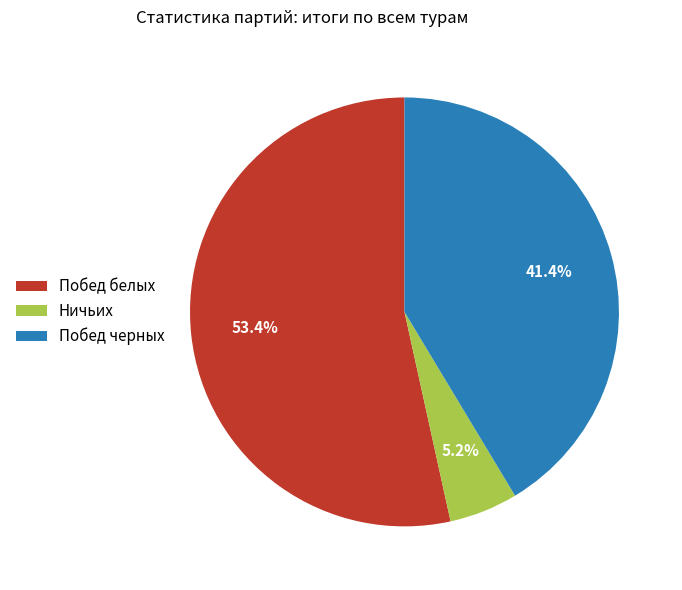

Count the number of slices in the pie.

3